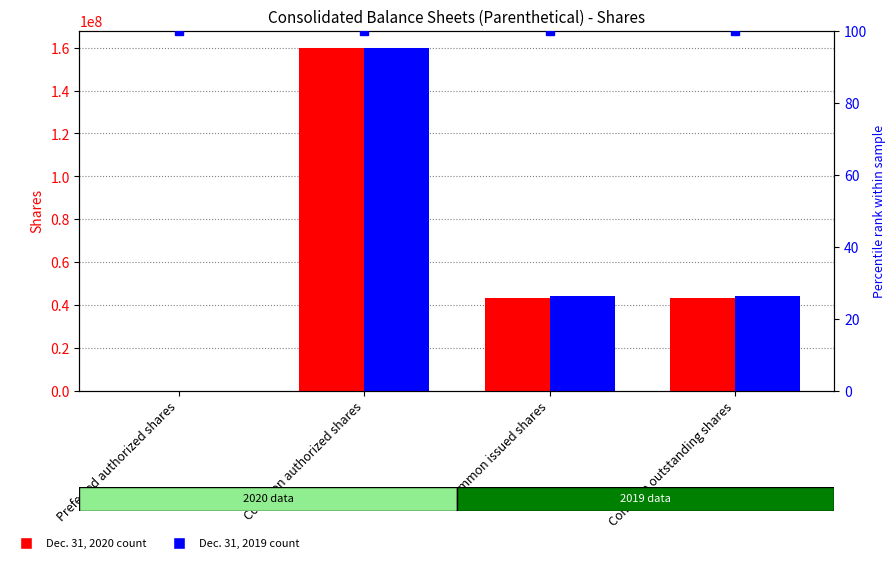

Which label corresponds to the largest value in the chart?

Common authorized shares